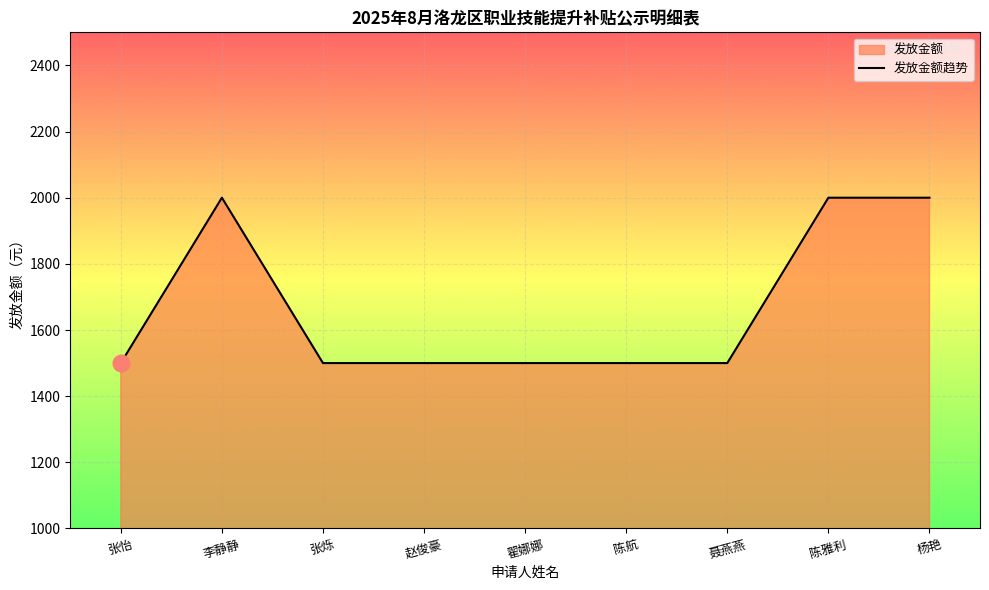

Rank the categories by value from lowest to highest.

张怡, 张烁, 赵俊豪, 翟娜娜, 陈航, 聂燕燕, 李静静, 陈雅利, 杨艳